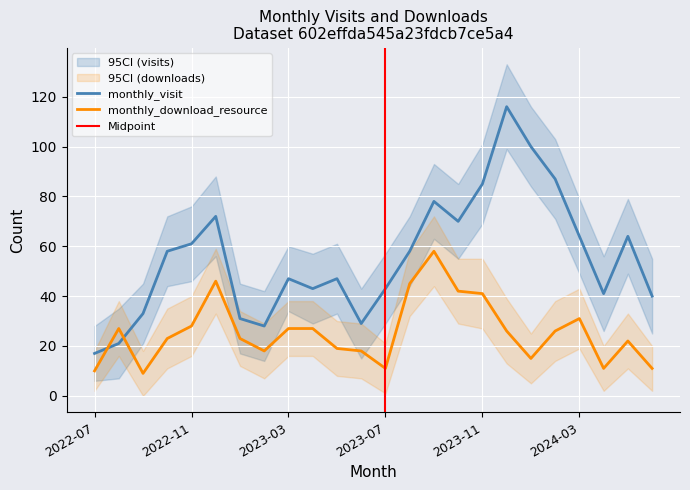

What is the maximum value shown in the chart?

116